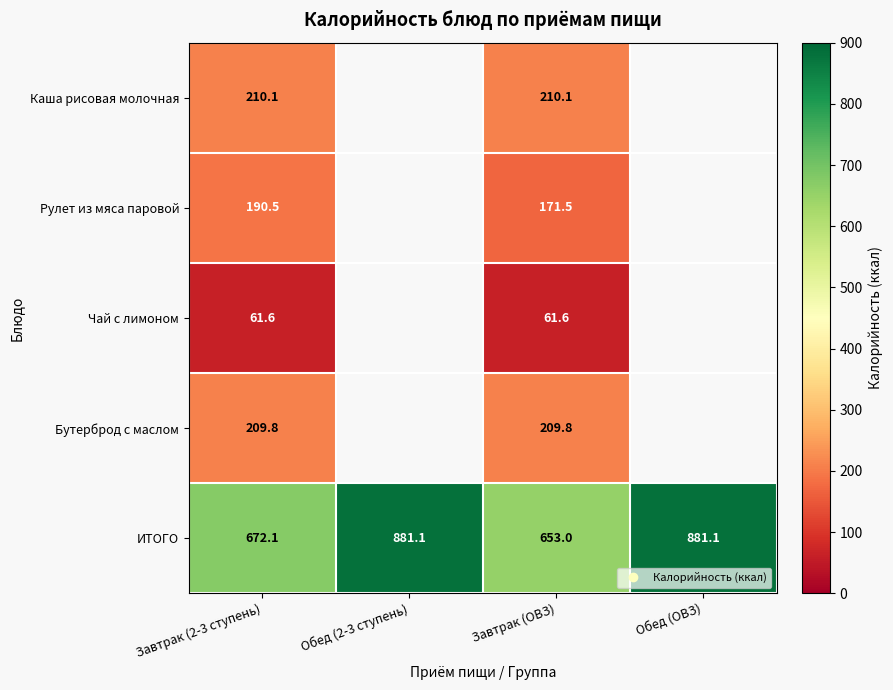

At how many categories does at least one series exceed 404?

4